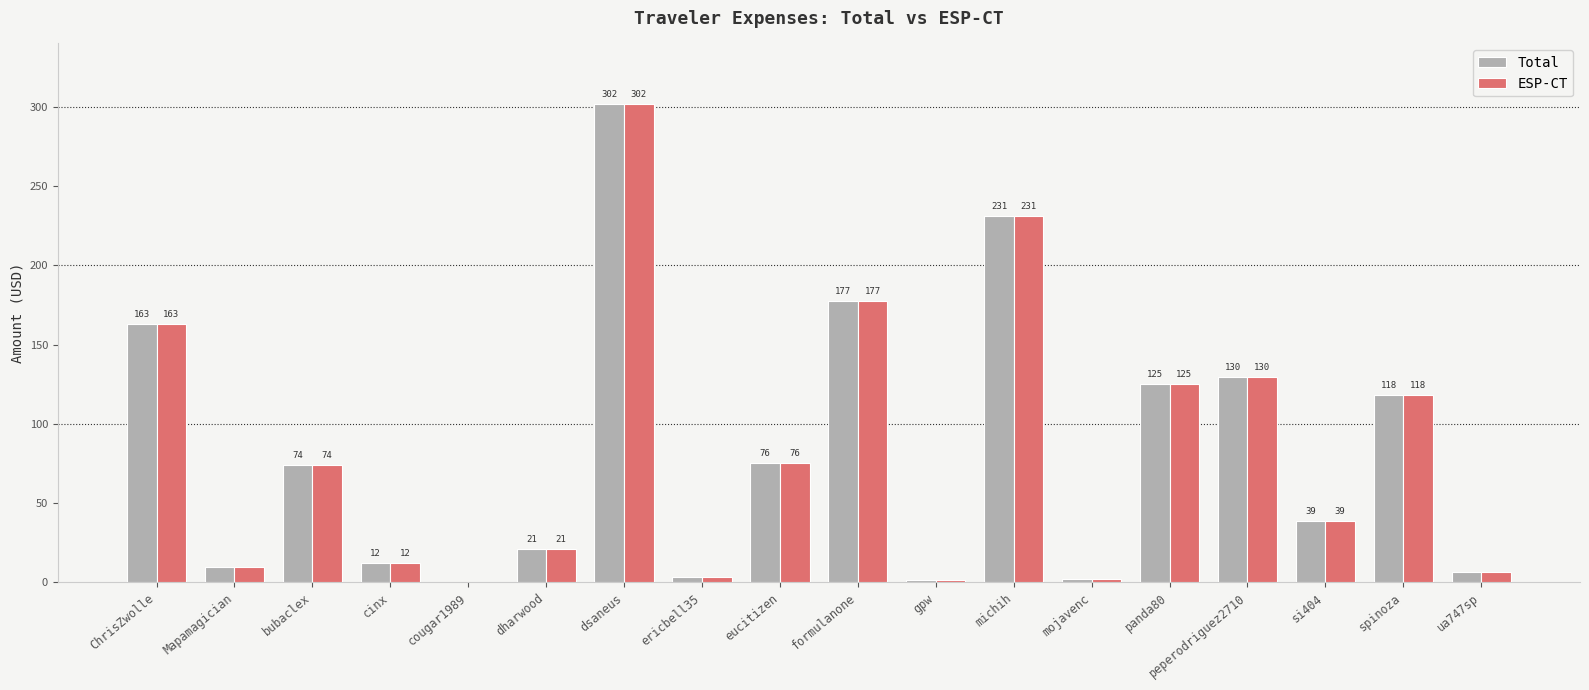

What is the maximum value for ESP-CT?

301.7